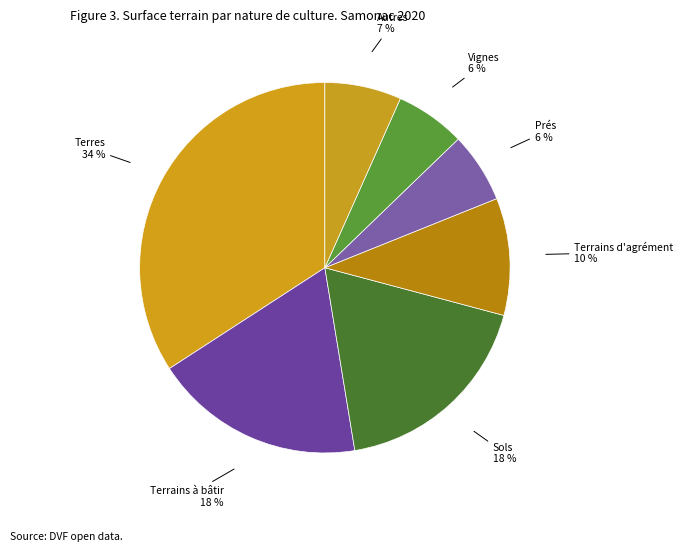

Is it true that Terres is 34% of the pie?

True